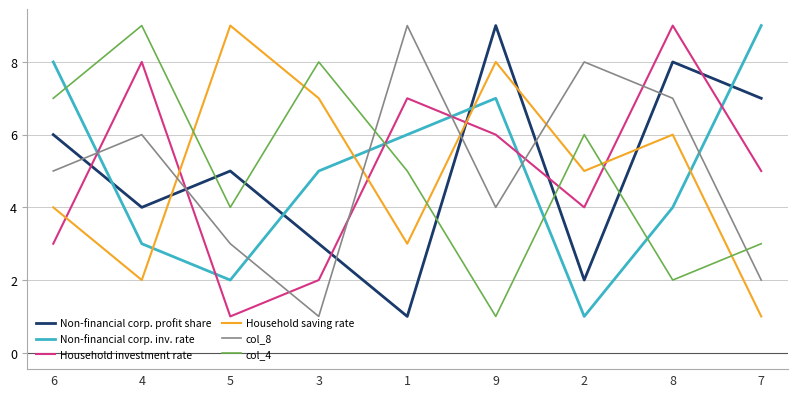

The value of Household saving rate at 7 is 1. True or false?

True